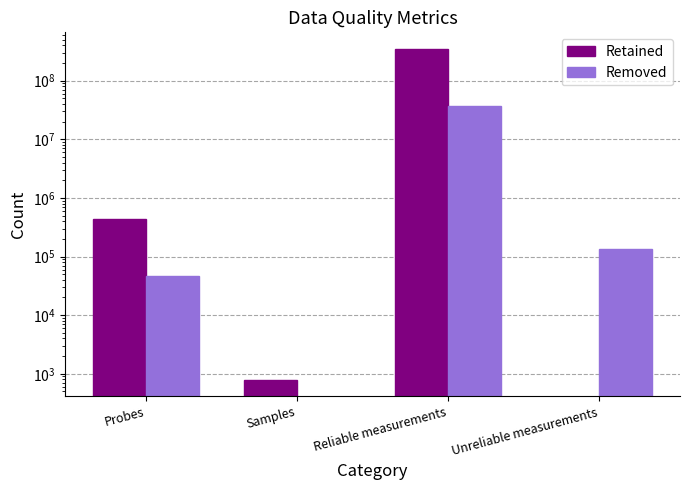

What is the label of the 1st bar from the left?

Probes